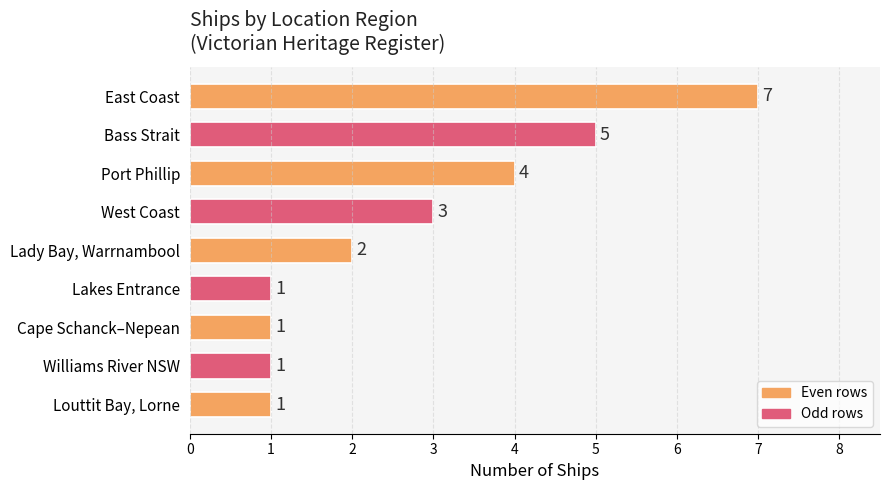

Are the bars grouped side by side (vs. stacked)?

No